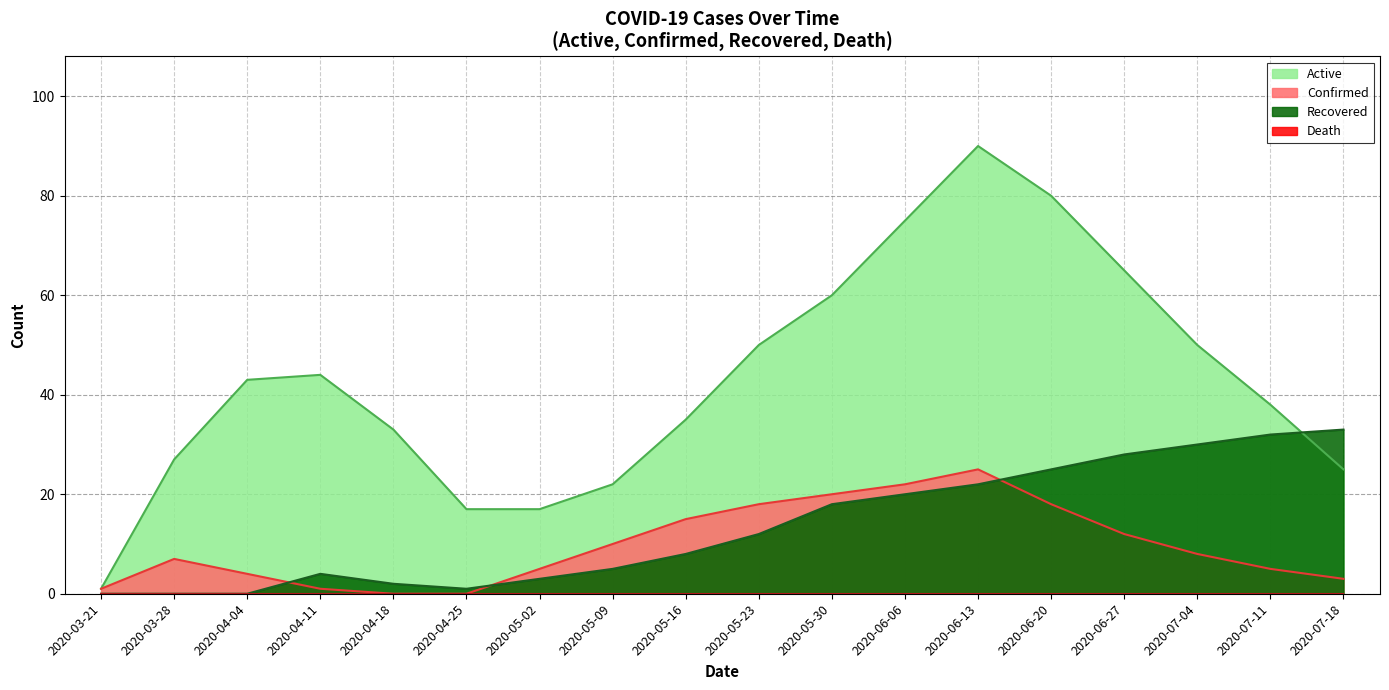

What is the sum of the Active values at 2020-06-27 and 2020-05-16?

100